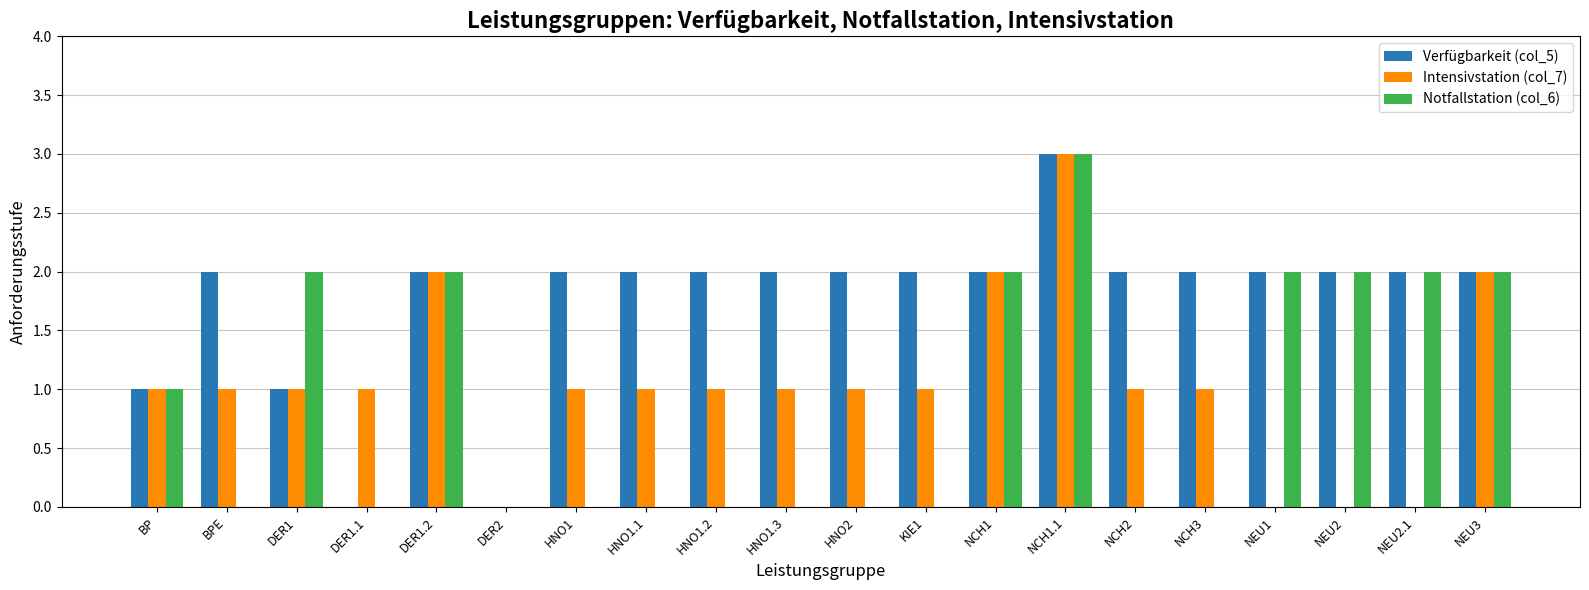

Which series changed the most between HNO1.2 and NEU1?

Notfallstation (col_6)